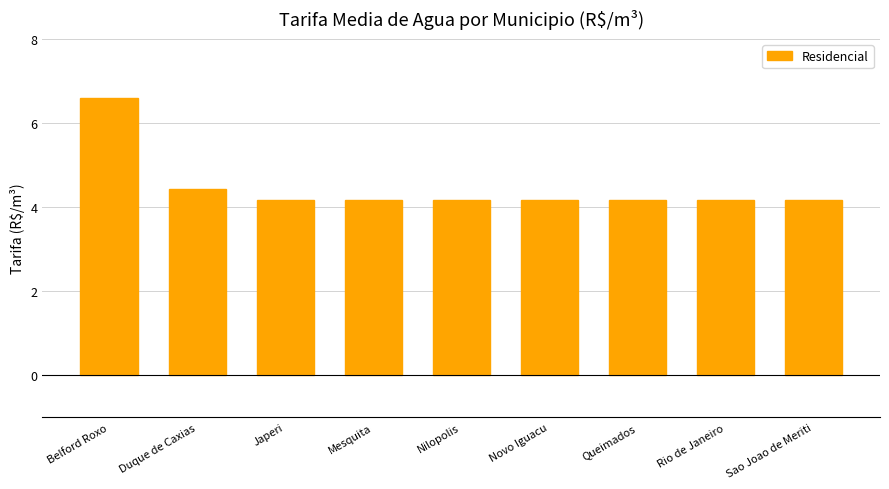

What is the difference between the maximum and minimum values?

2.4